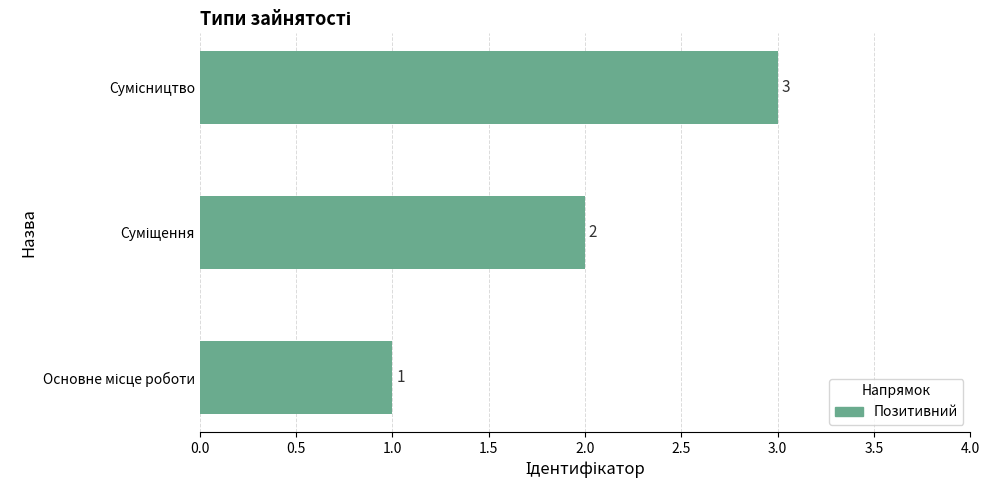

What is the maximum value shown in the chart?

3